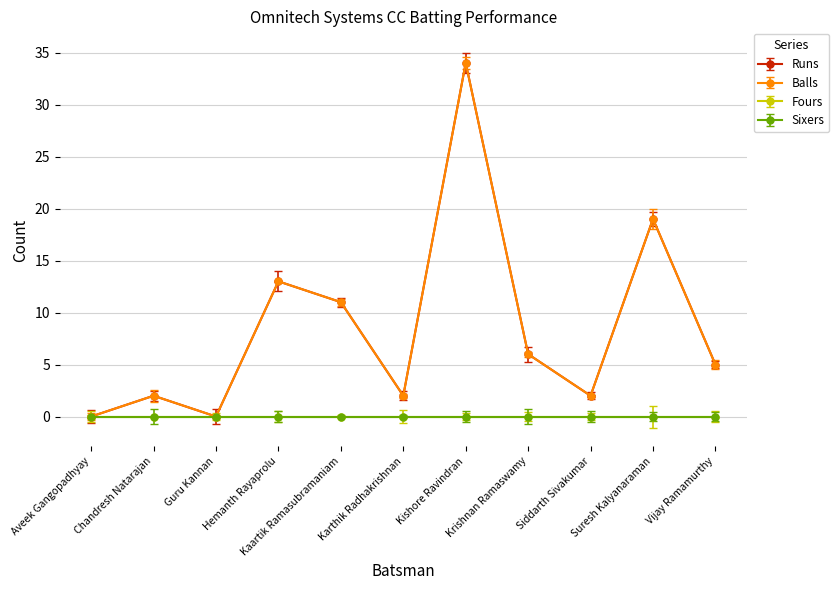

What is the difference between the maximum and minimum values in the Runs series?

34